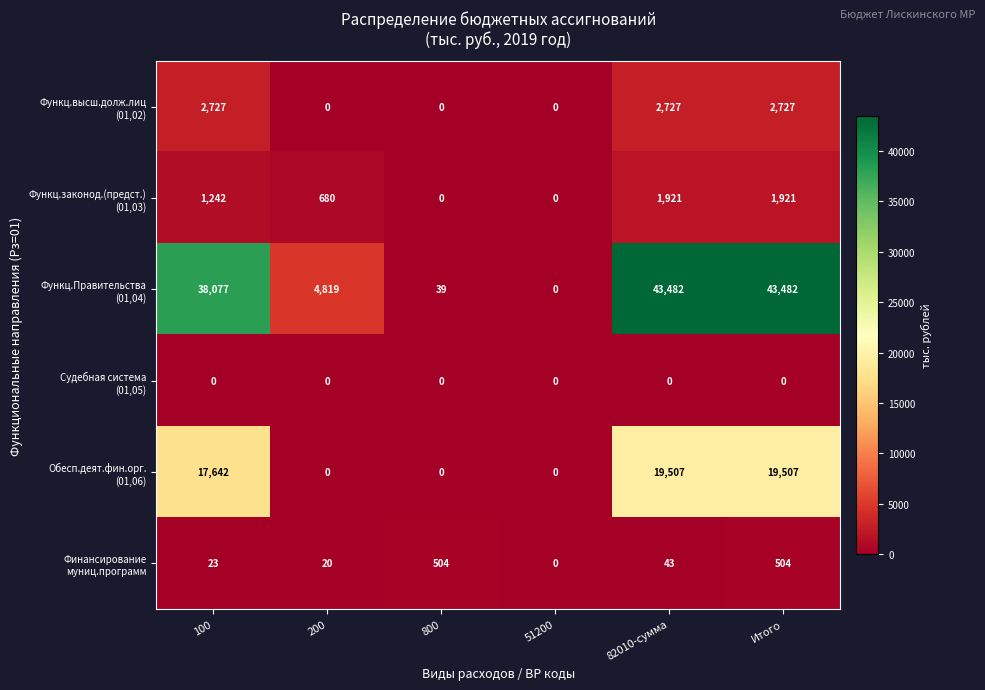

What is the total value across all series at 200?

5519